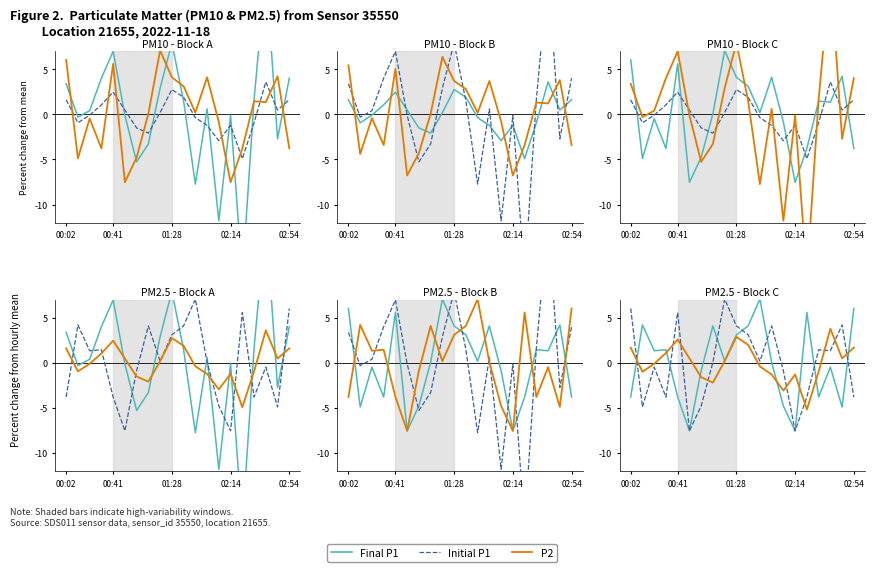

How many distinct data groups are displayed?

3